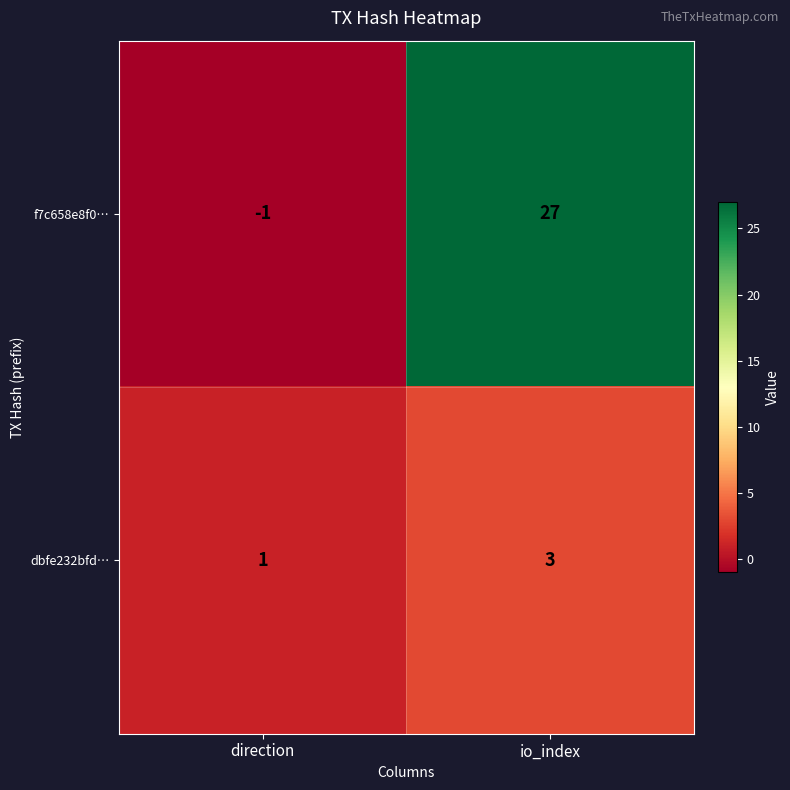

Rank the series by their average value, from highest to lowest.

f7c658e8f0…, dbfe232bfd…